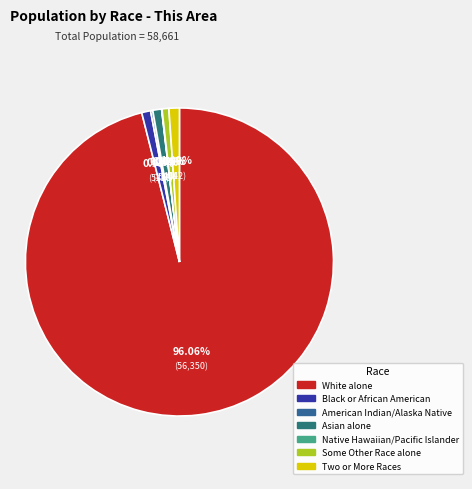

What is the largest slice in the pie chart?

White alone